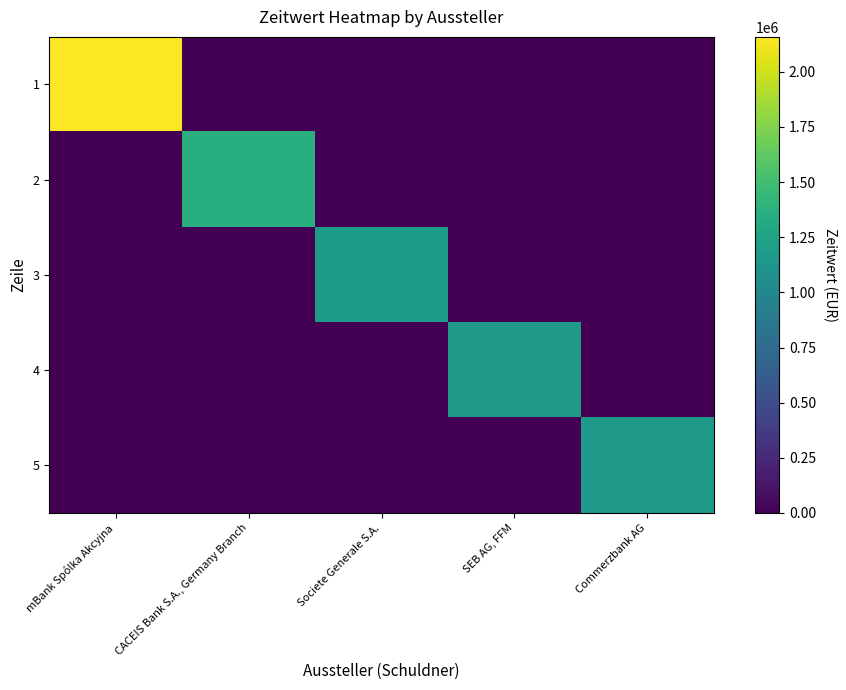

What is the difference between the highest and lowest values at SEB AG, FFM?

1163648.8